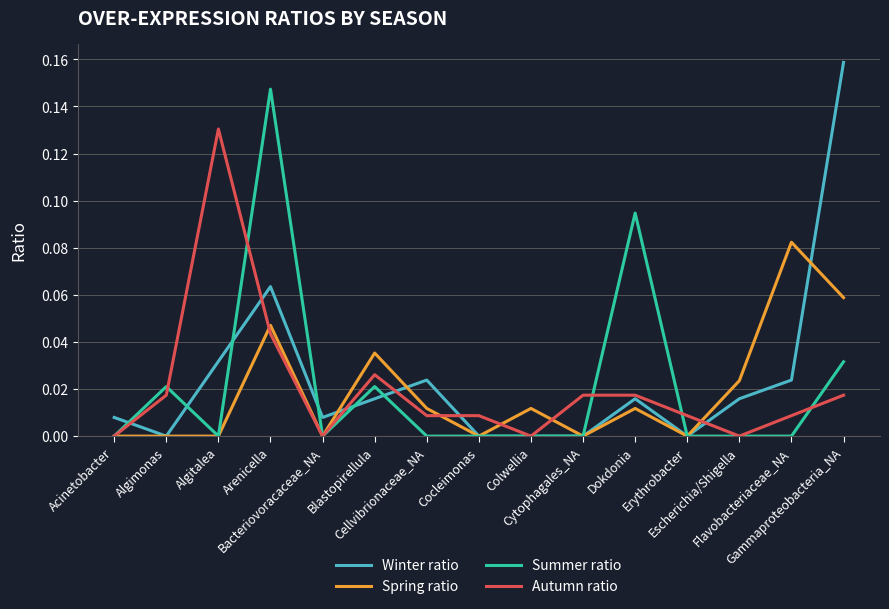

True or false: Winter ratio and Spring ratio cross at least once.

True